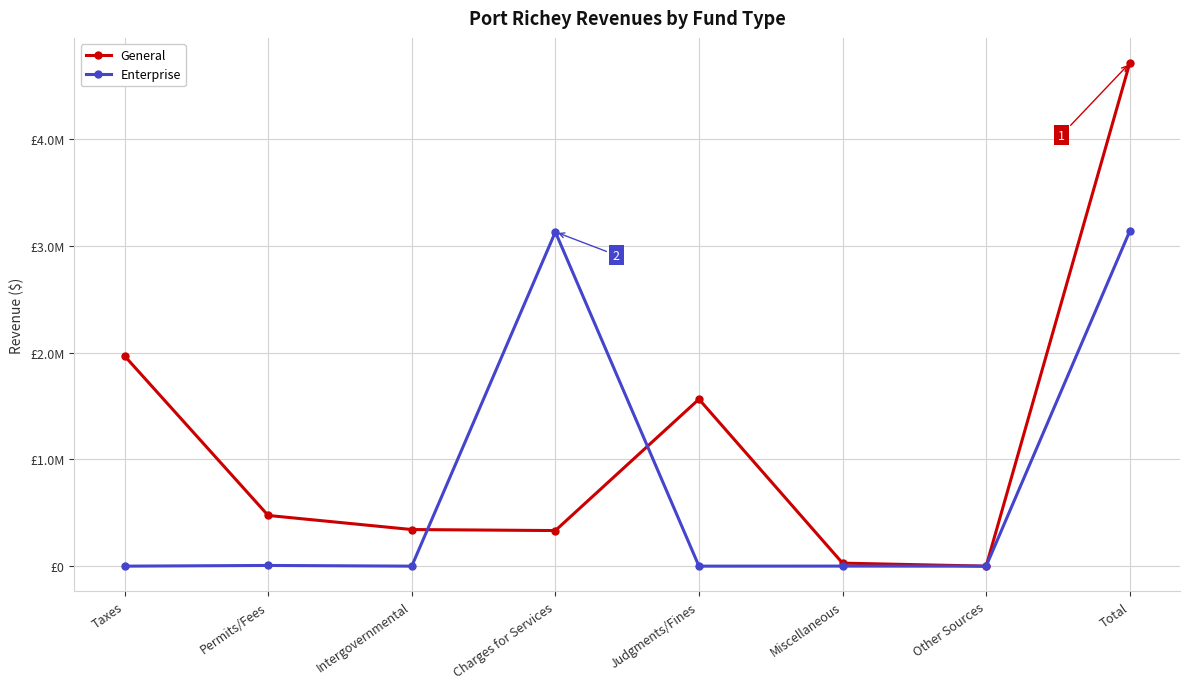

What is the difference between the highest and lowest values at Judgments/Fines?

1563851